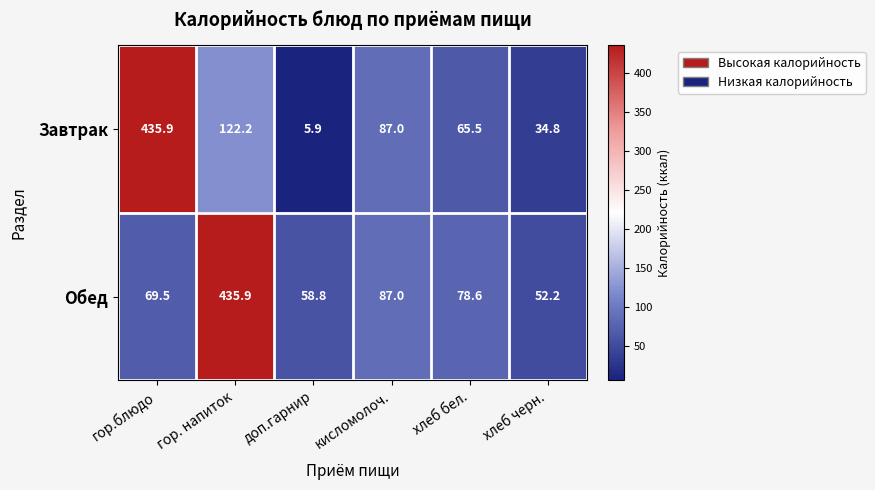

Rank the series at хлеб черн. from lowest to highest value.

Завтрак, Обед